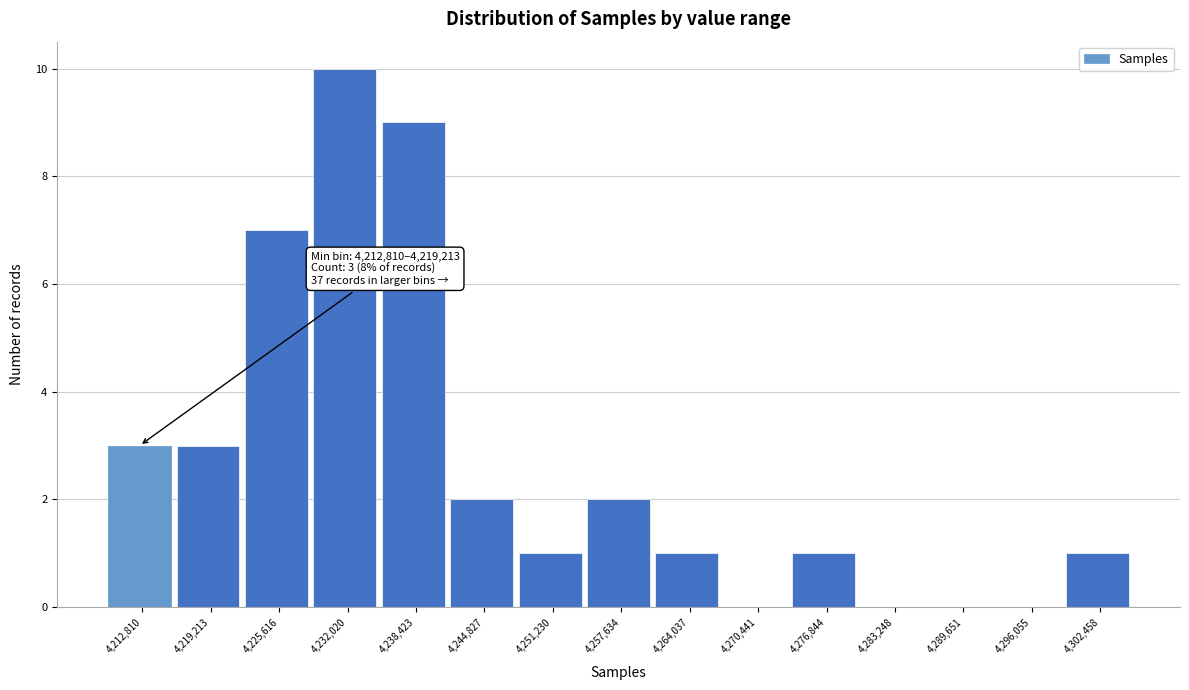

Reading left to right, what are all the values shown in this chart?

4,212,810=3	4,219,213=3	4,225,616=7	4,232,020=10	4,238,423=9	4,244,827=2	4,251,230=1	4,257,634=2	4,264,037=1	4,270,441=0	4,276,844=1	4,283,248=0	4,289,651=0	4,296,055=0	4,302,458=1